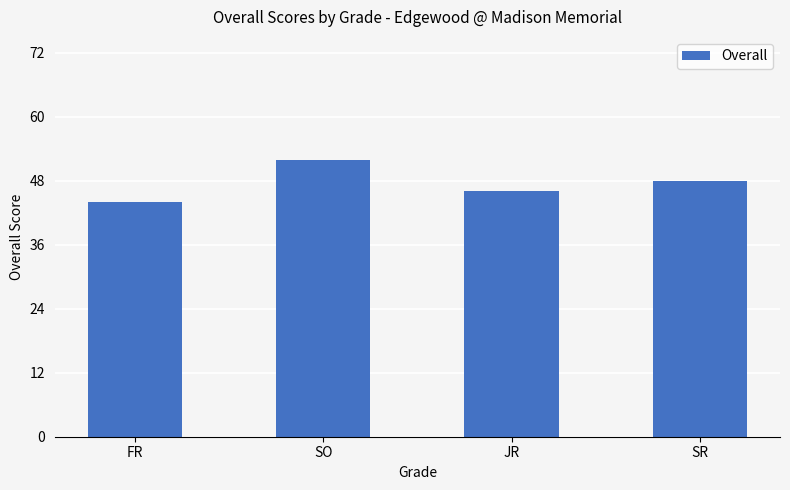

What is the difference between the maximum and second lowest values?

6